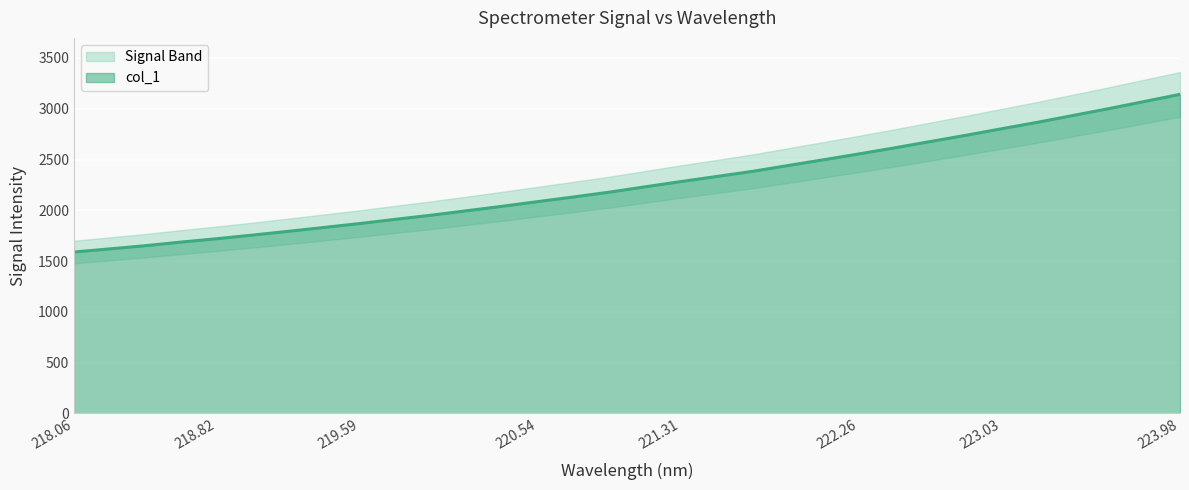

What is the label of the 25th point from the right?

219.3979